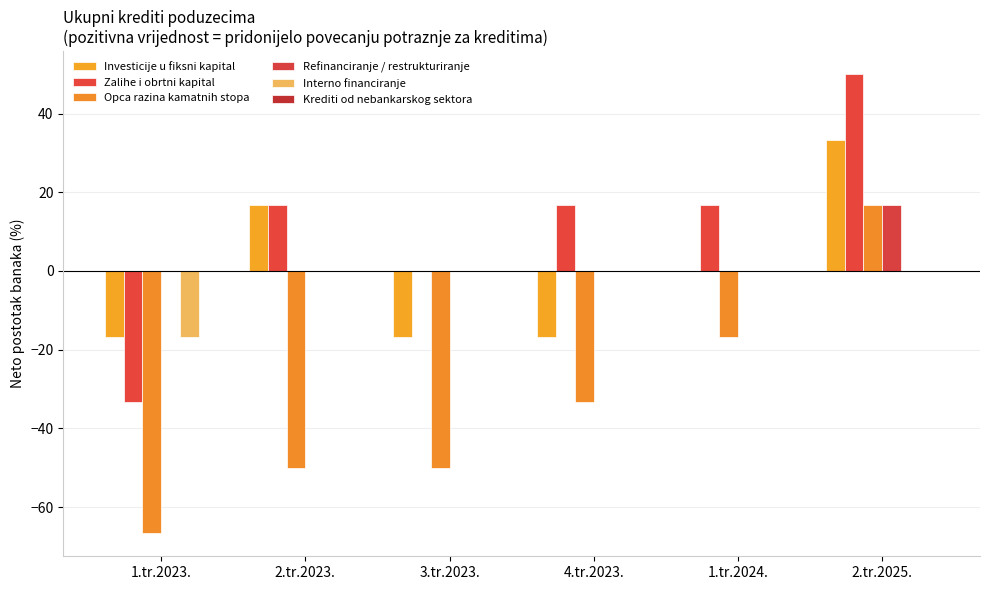

Are the bars grouped side by side (vs. stacked)?

Yes